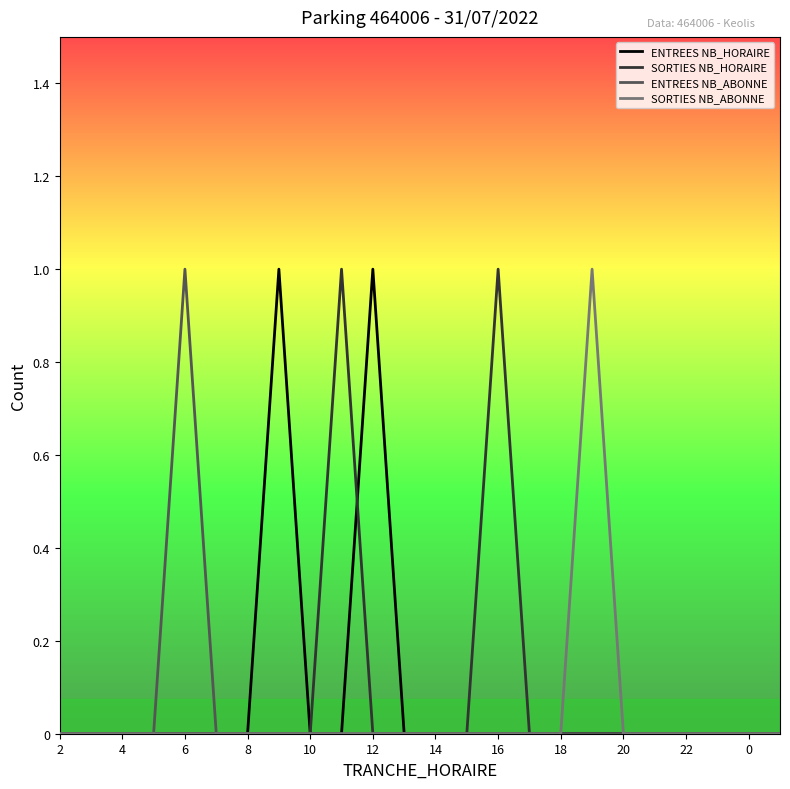

What are all the series names shown in the legend?

ENTREES NB_HORAIRE, SORTIES NB_HORAIRE, ENTREES NB_ABONNE, SORTIES NB_ABONNE